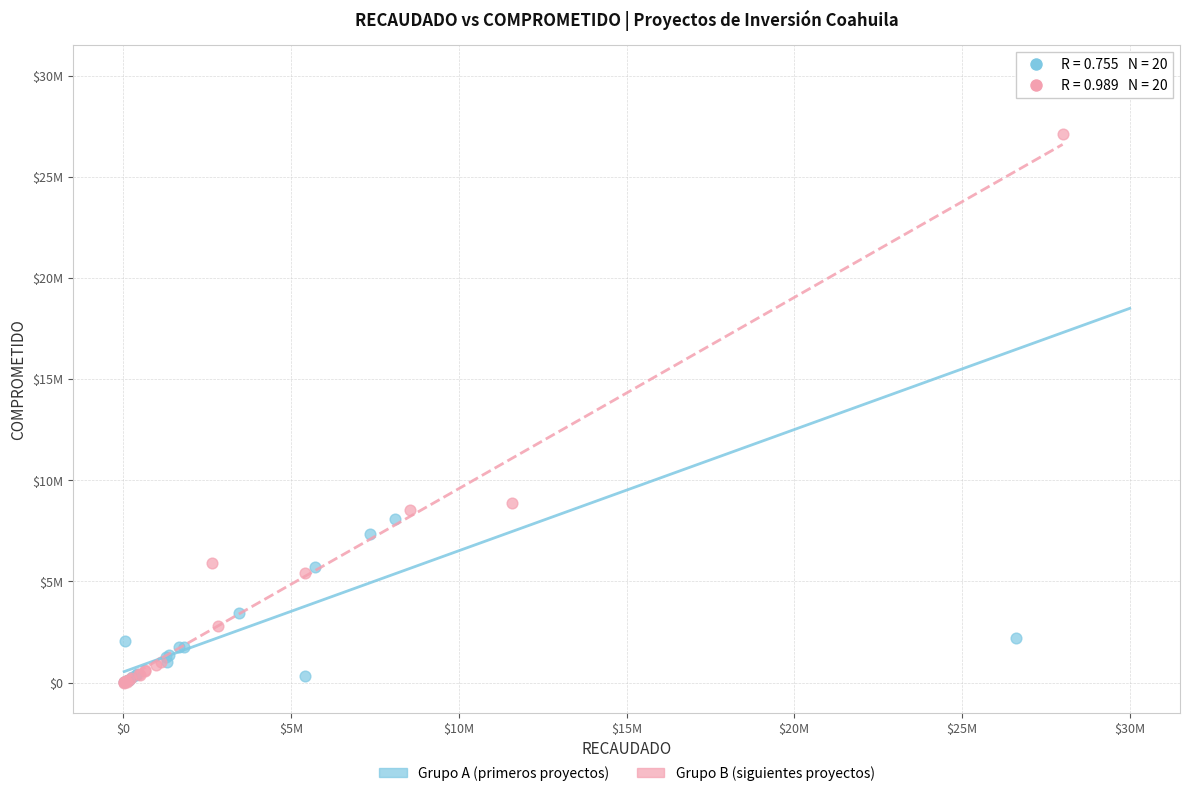

What are all the series names shown in the legend?

Grupo A (primeros proyectos), Grupo B (siguientes proyectos)